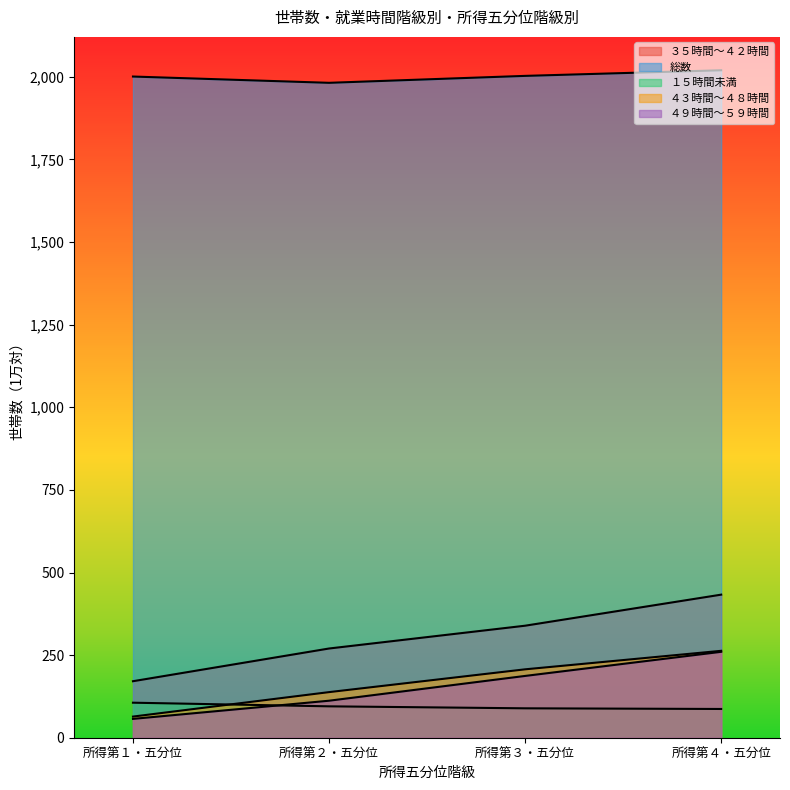

How many data points in ４９時間～５９時間 are above 187?

1